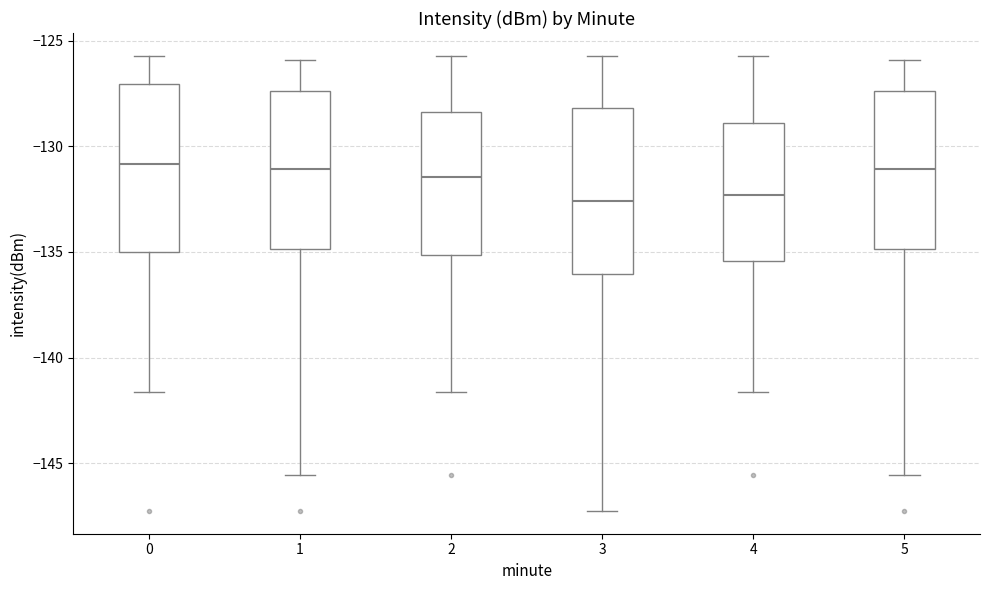

Reading left to right, transcribe this box plot: for each box, give where its median line is, the range the box spans, and where its two whiskers end, as read against the y-axis. The values are not printed on the chart, so give them approximately, as read against the axis.

0: median -131.0, box -135.0 to -127.0, whiskers -141.5 to -125.5
1: median -131.0, box -135.0 to -127.5, whiskers -145.5 to -126.0
2: median -131.5, box -135.0 to -128.5, whiskers -141.5 to -125.5
3: median -132.5, box -136.0 to -128.0, whiskers -147.5 to -125.5
4: median -132.5, box -135.5 to -129.0, whiskers -141.5 to -125.5
5: median -131.0, box -135.0 to -127.5, whiskers -145.5 to -126.0